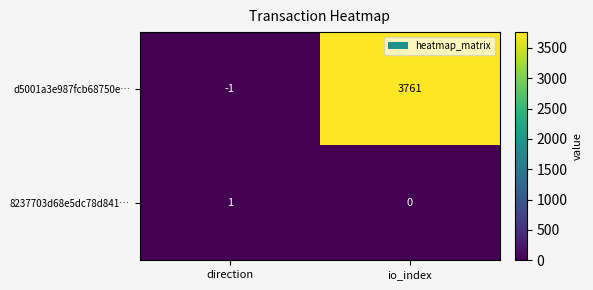

Is it true that 8237703d68e5dc78d841… equals 0 at direction?

False